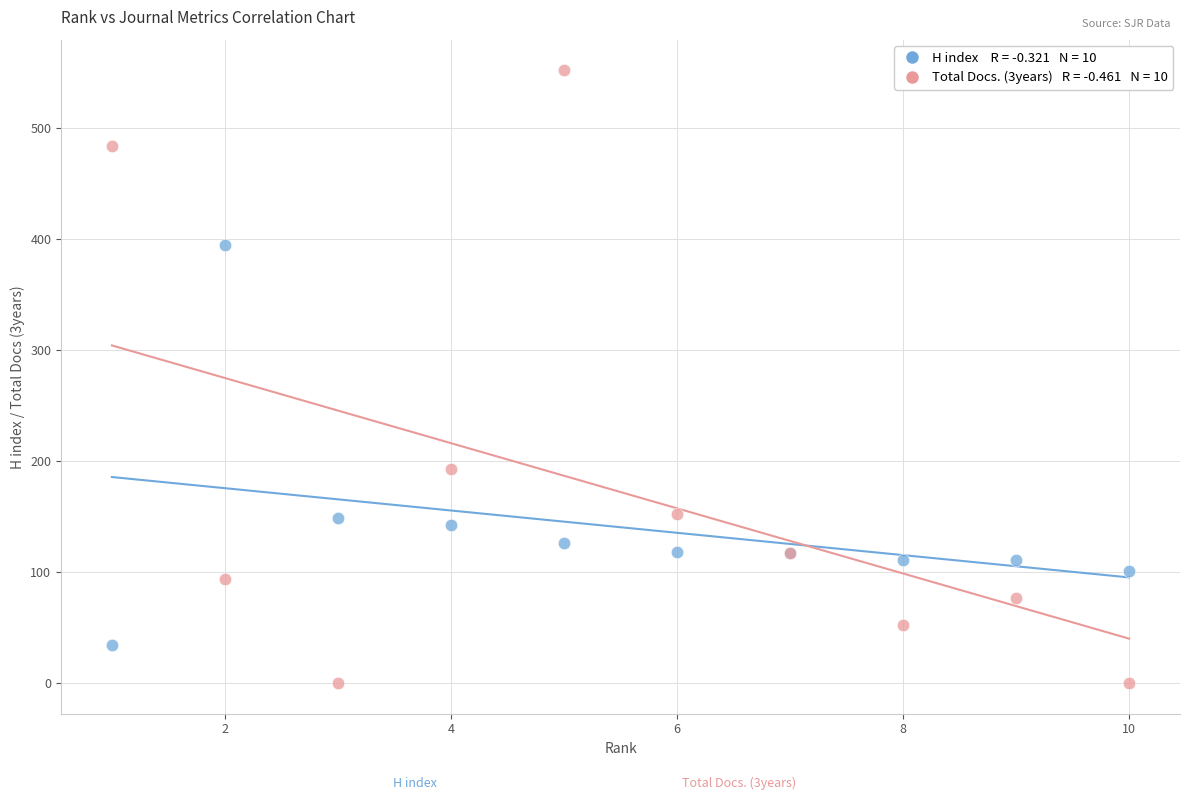

Across all series, what Y value is closest to 276?

193